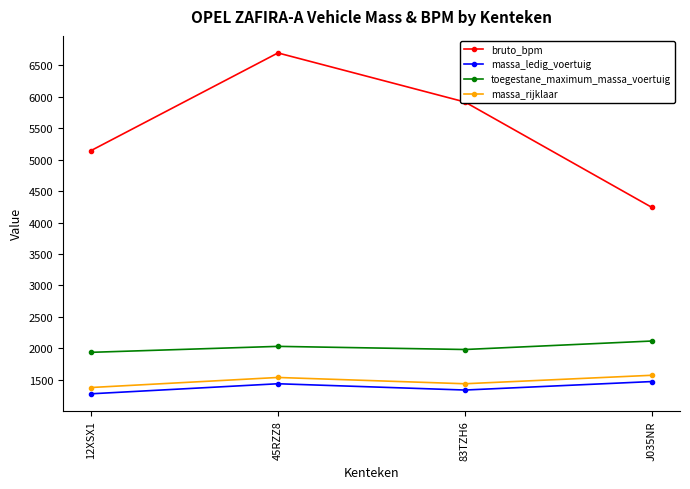

What is the label of the 2nd point from the left?

45RZZ8